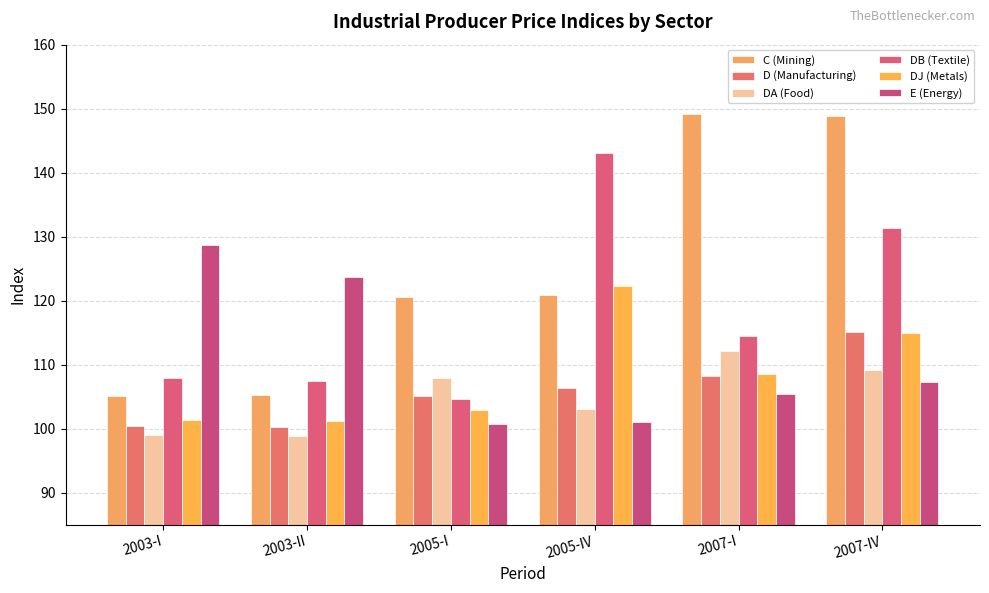

Does the chart contain stacked bars?

No